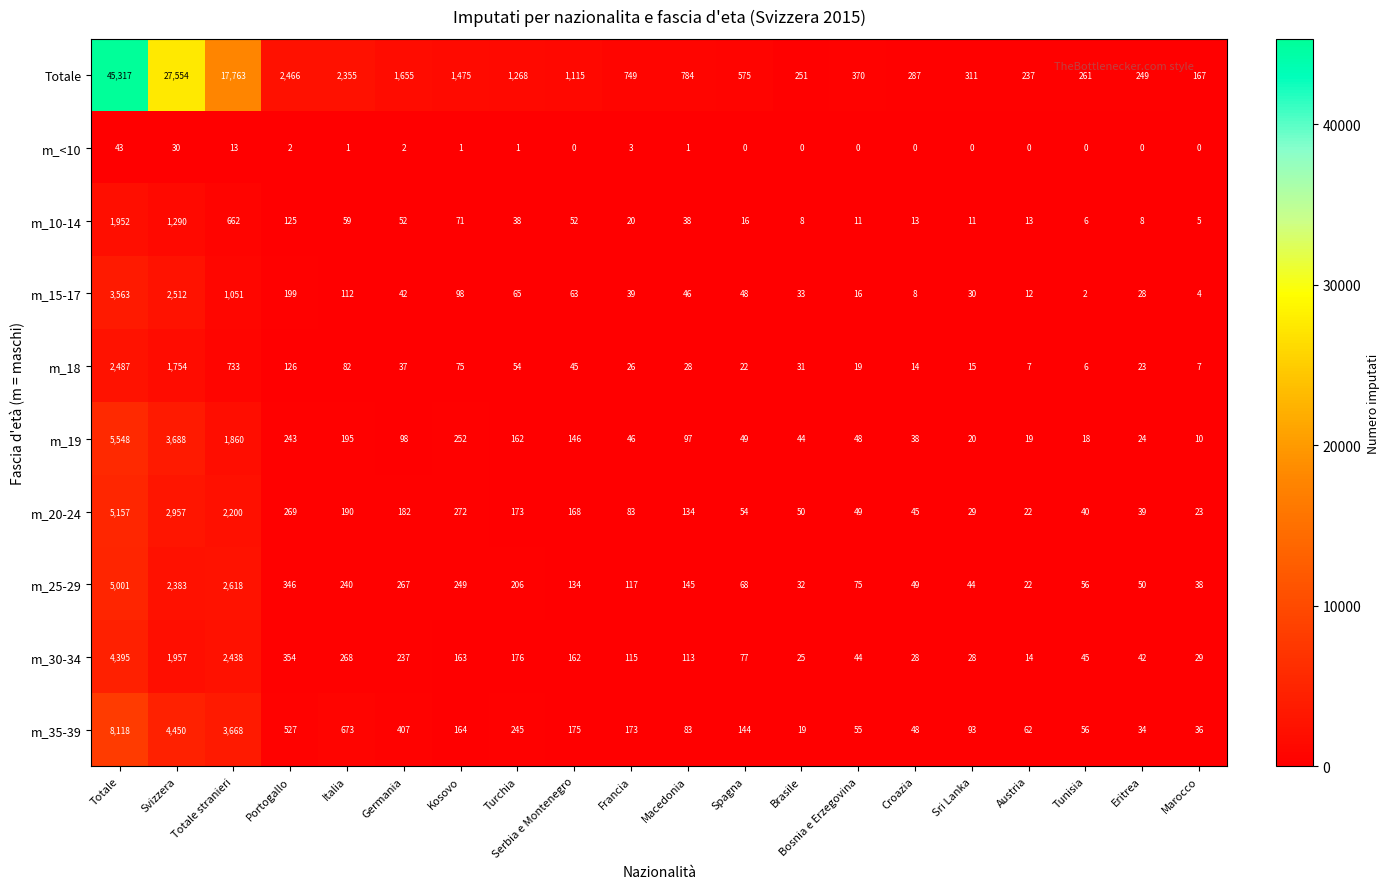

At which label is m_25-29 closest to 2511?

Totale stranieri